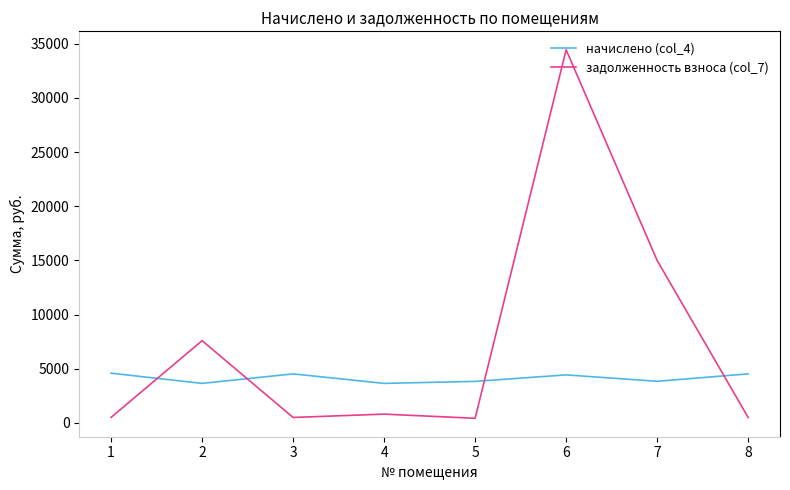

Between which two adjacent categories do задолженность взноса (col_7) and начислено (col_4) first intersect?

1 and 2